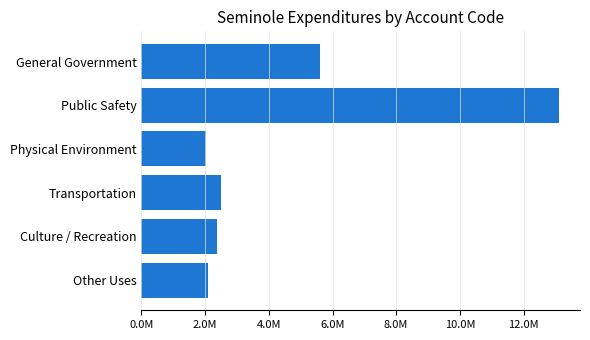

Does the chart contain any negative values?

No